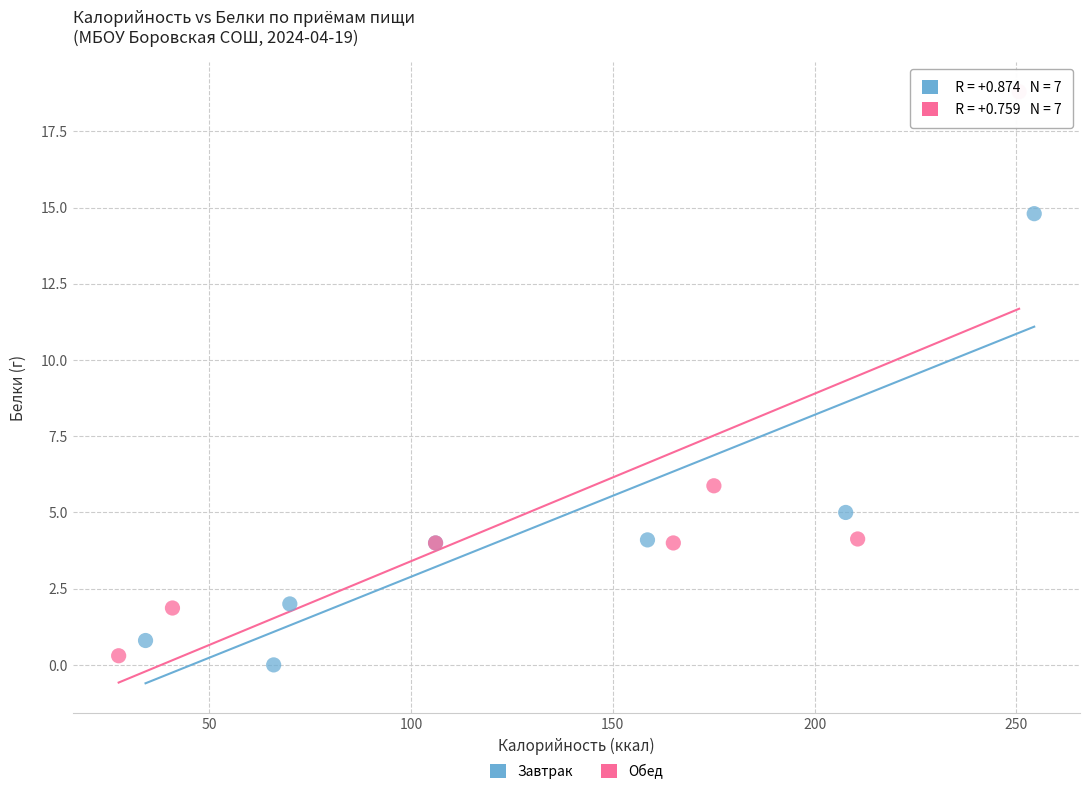

Which series contains the highest Y value?

Обед